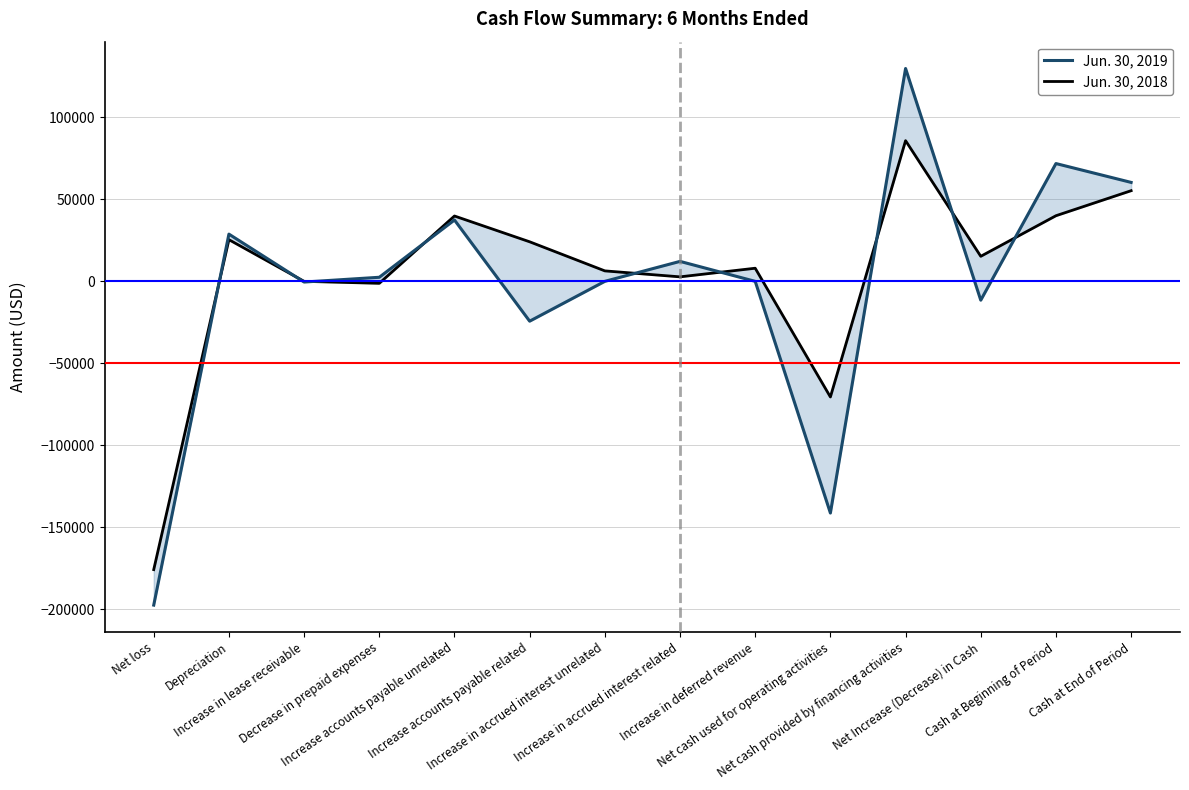

What is the difference between the maximum and minimum values in the Jun. 30, 2019 series?

327362